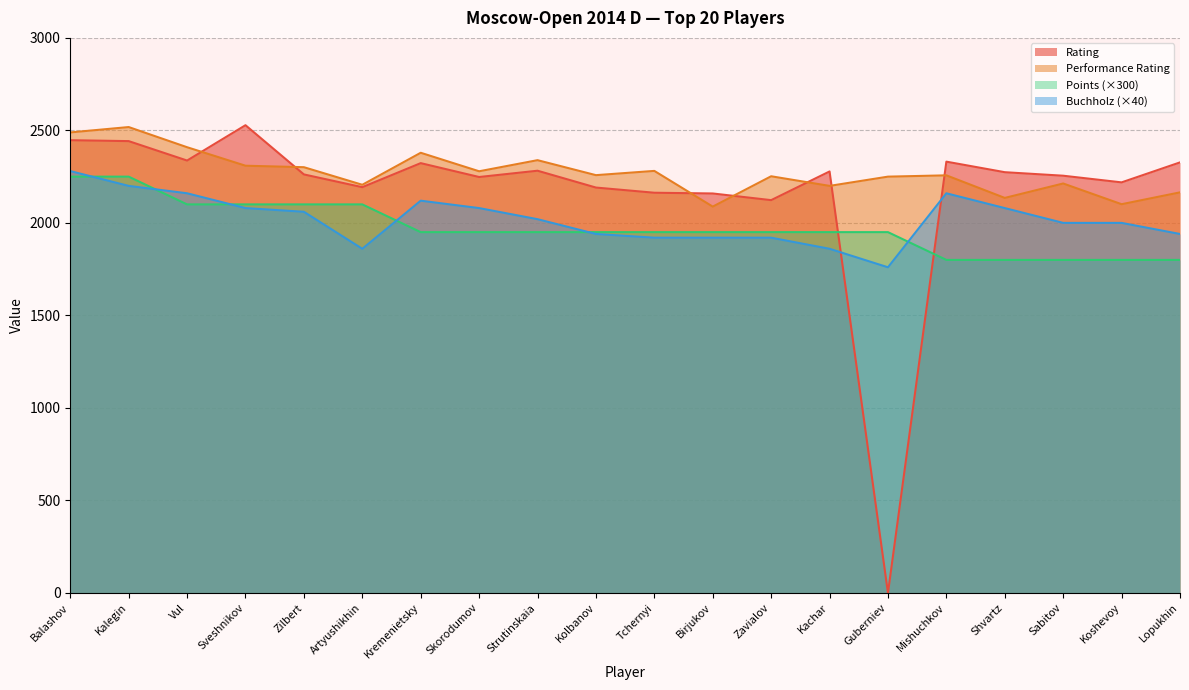

Which series has the largest total across all categories?

Performance Rating